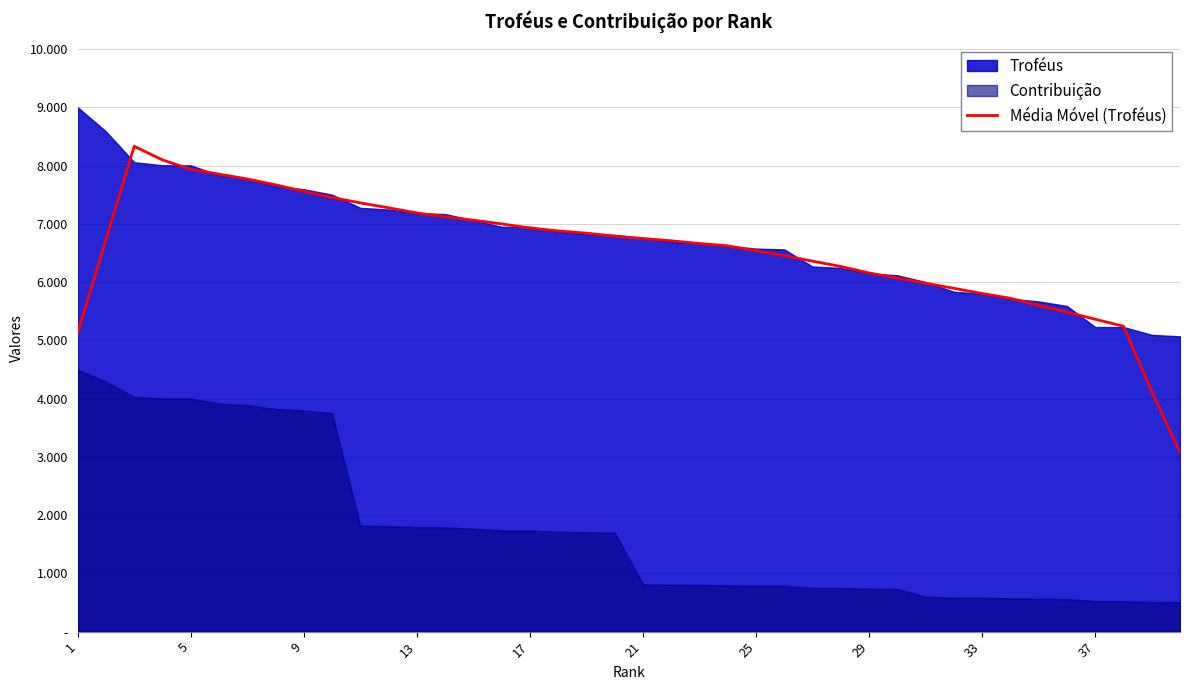

True or false: the data has more than 2 interior local peaks.

False